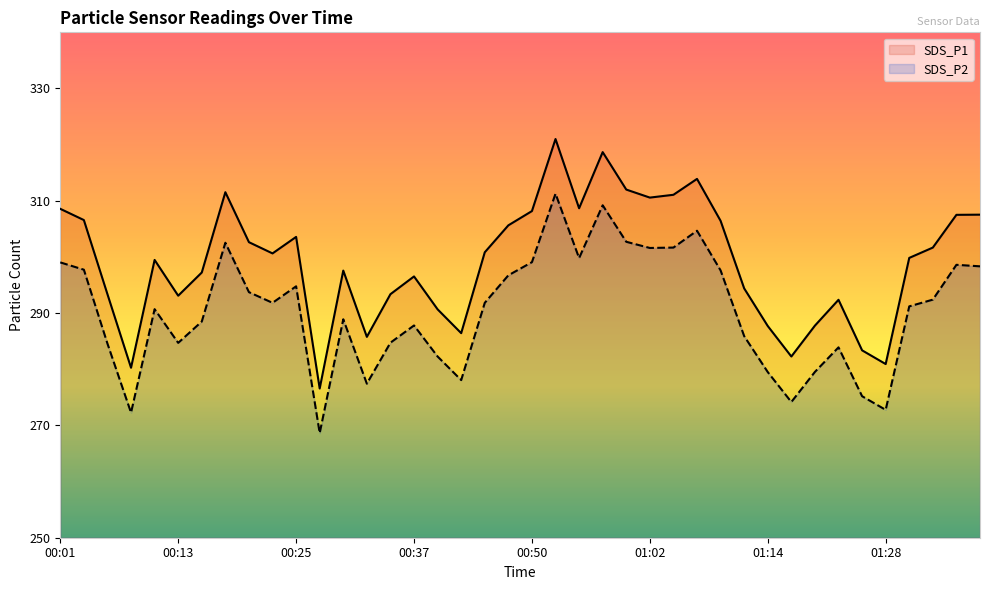

At how many categories does at least one series exceed 310?

7